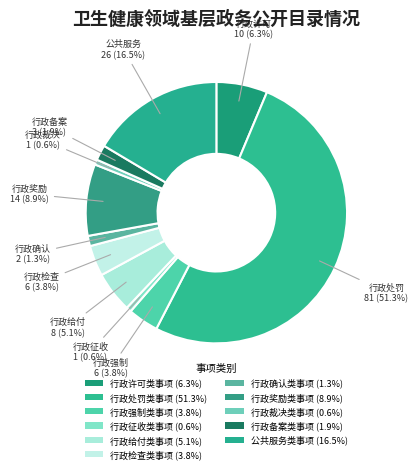

How much of the chart is everything except 公共服务类事项?

83.5%